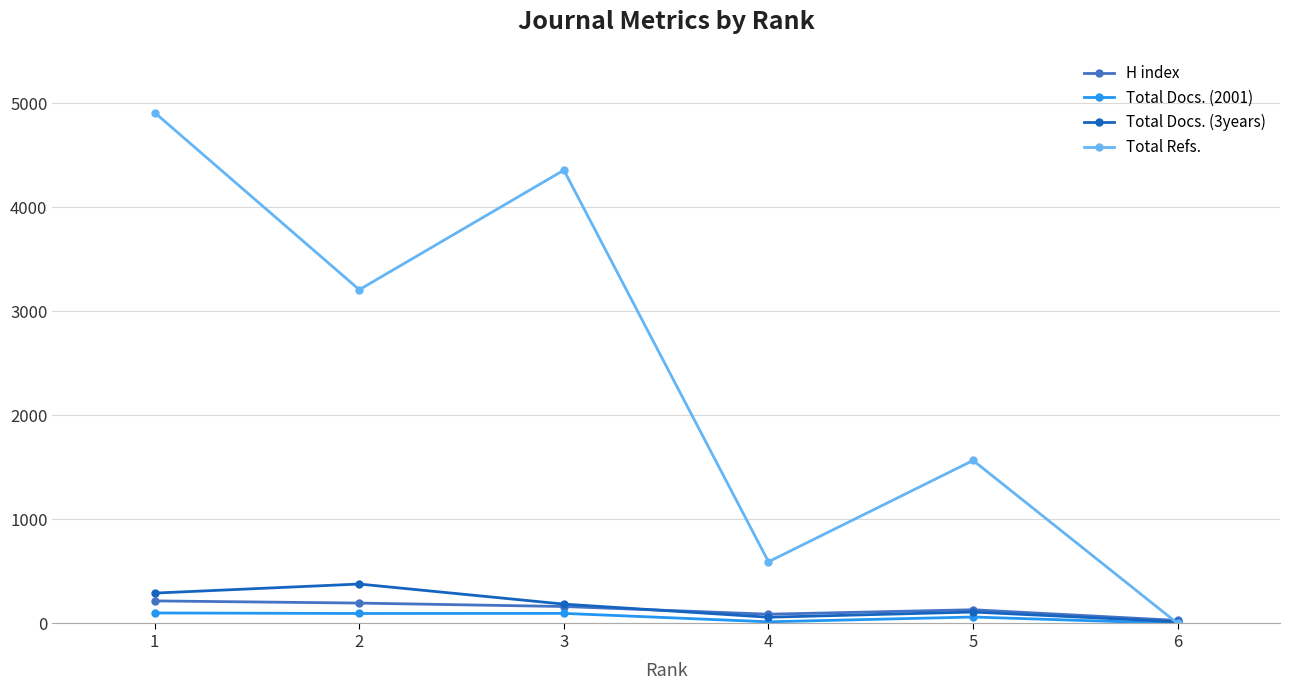

How many interior local valleys does the Total Docs. (3years) series have?

1